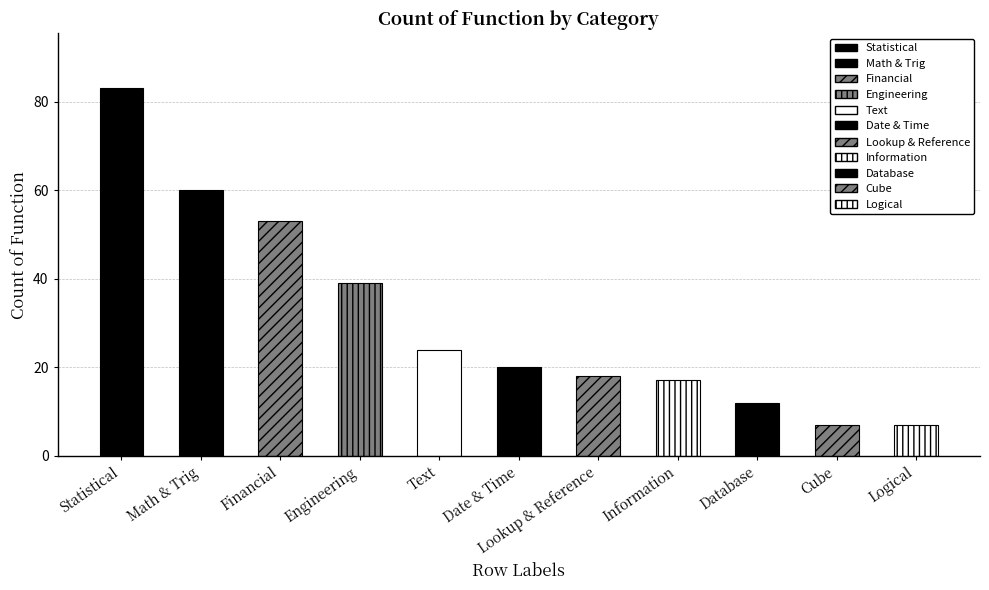

List the labels in order of value, smallest first.

Cube, Logical, Database, Information, Lookup & Reference, Date & Time, Text, Engineering, Financial, Math & Trig, Statistical